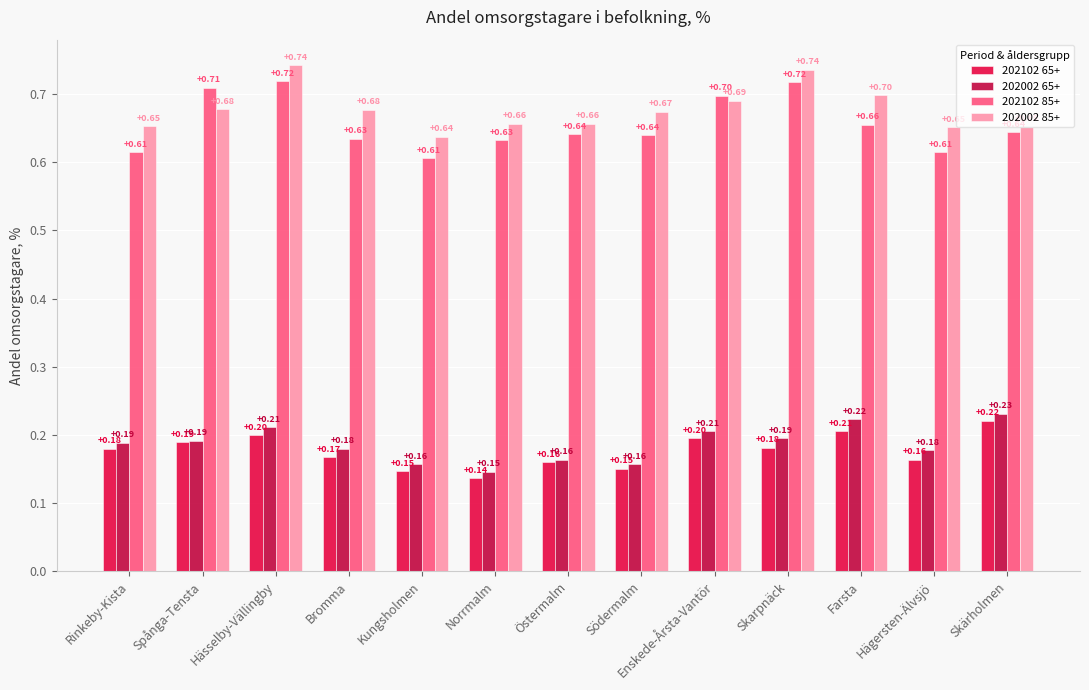

What is the label of the 12th bar from the left?

Hägersten-Älvsjö